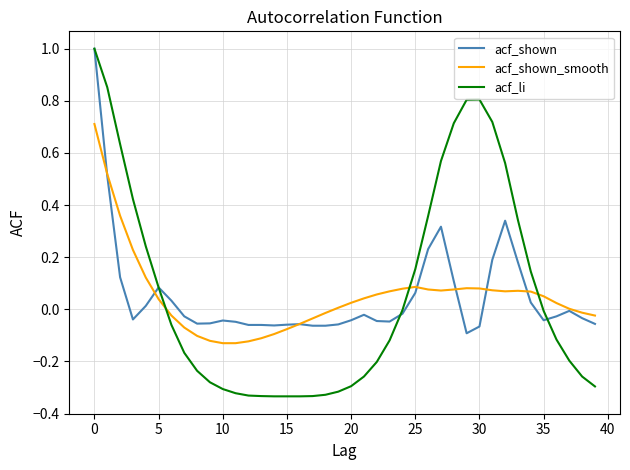

Which series has the widest spread of values?

acf_li